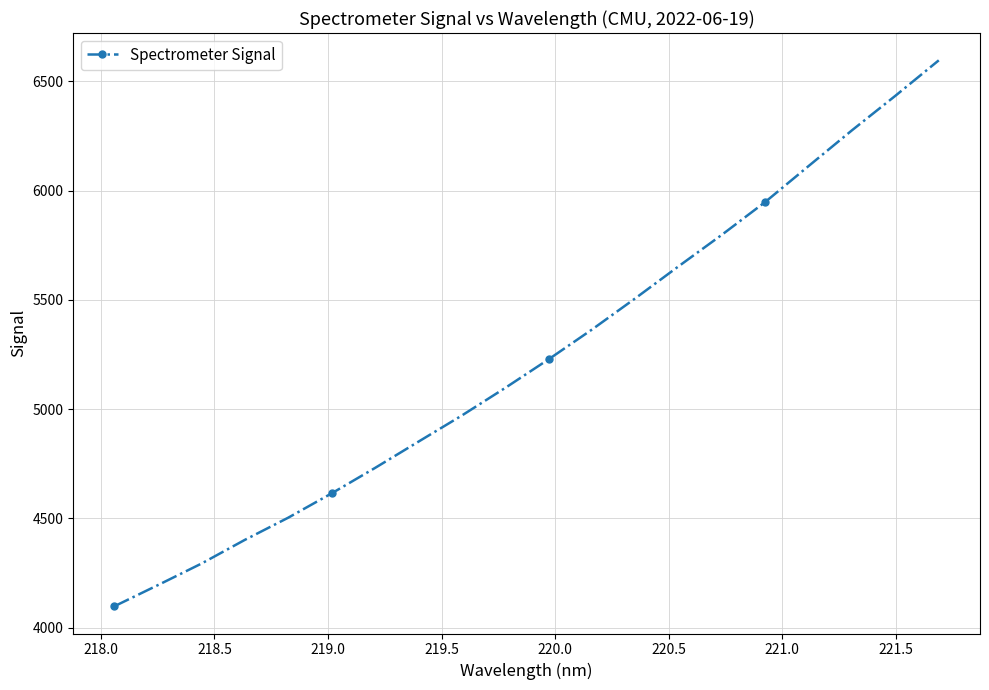

True or false: the data has more than 1 interior local peaks.

False